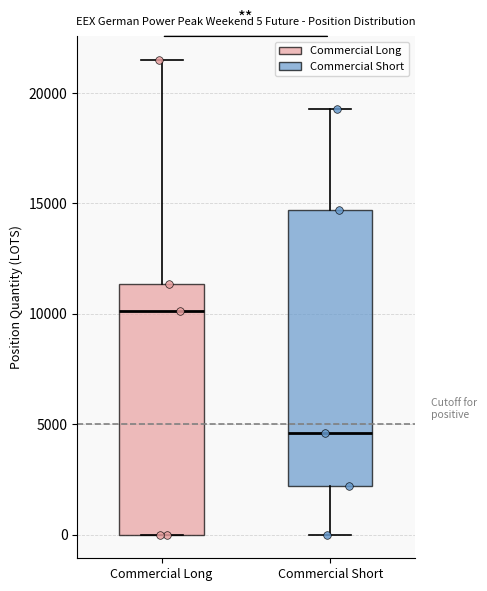

Which box is the tallest, from its lower edge to its upper edge?

Commercial Short